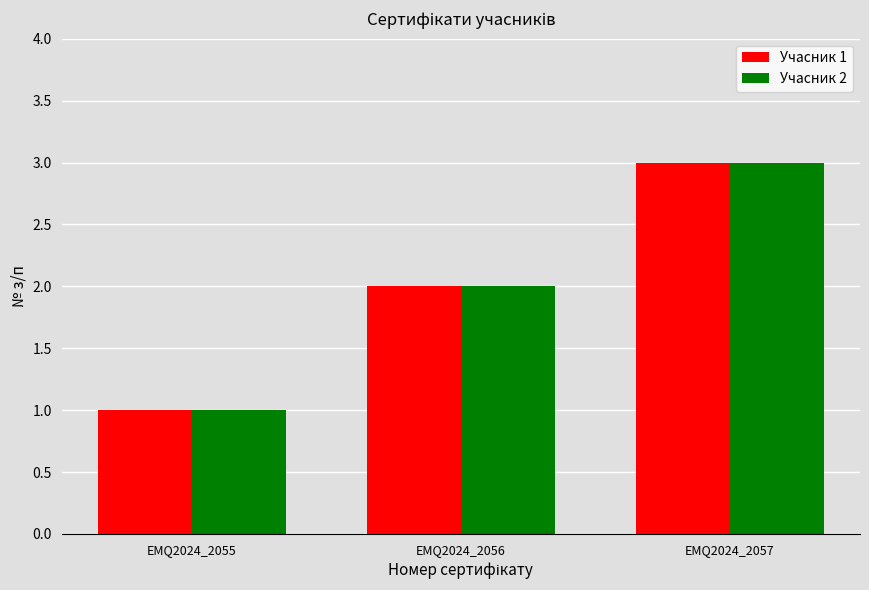

How many data points does each series have?

3